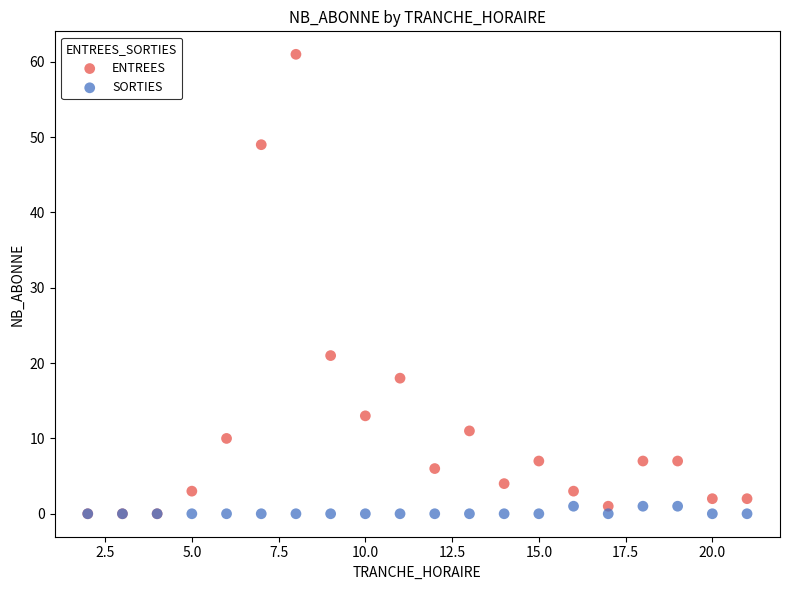

Across all series, what Y value is closest to 30?

21